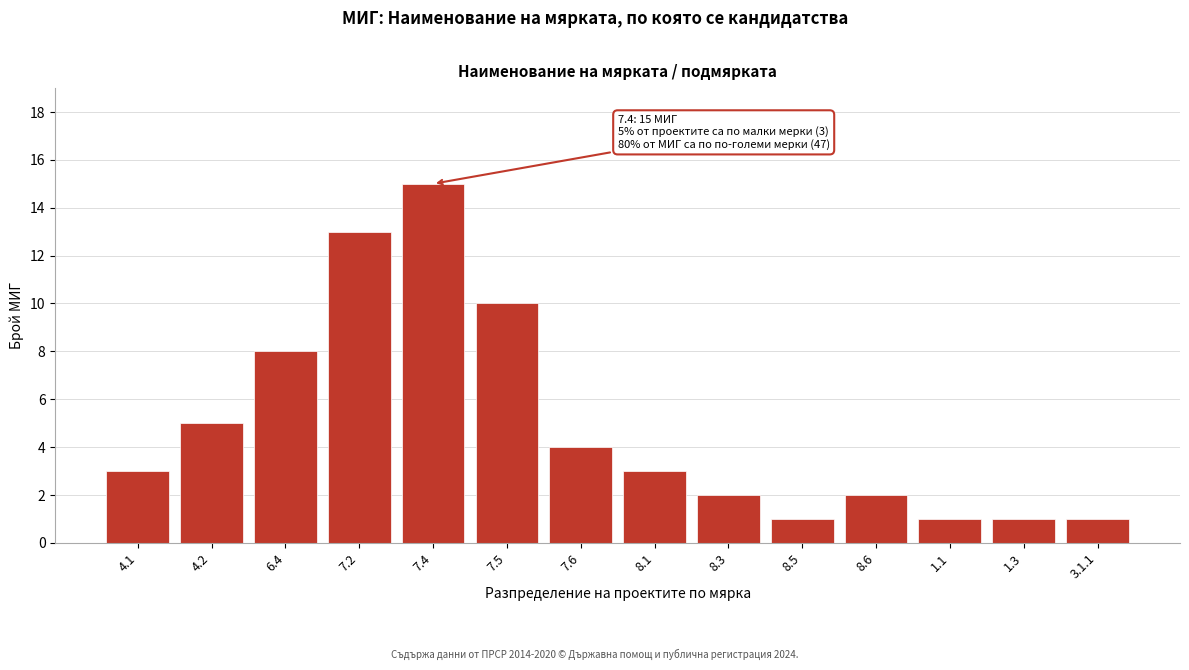

Reading right to left, list all the values displayed in this chart.

1	1	1	2	1	2	3	4	10	15	13	8	5	3